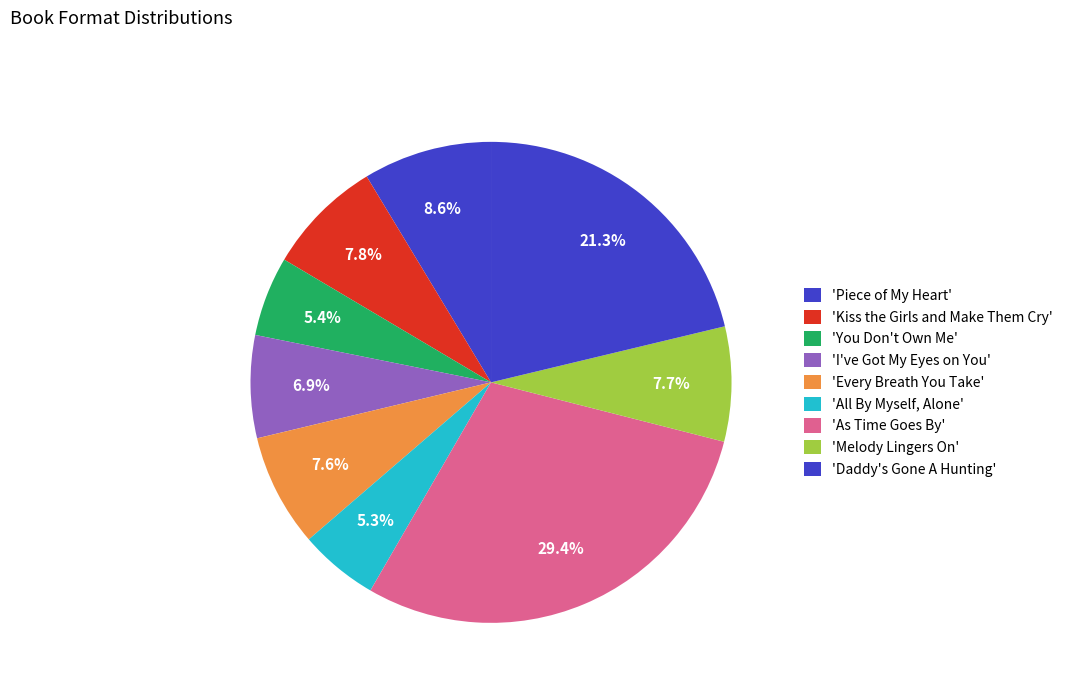

How many segments does this pie chart have?

9